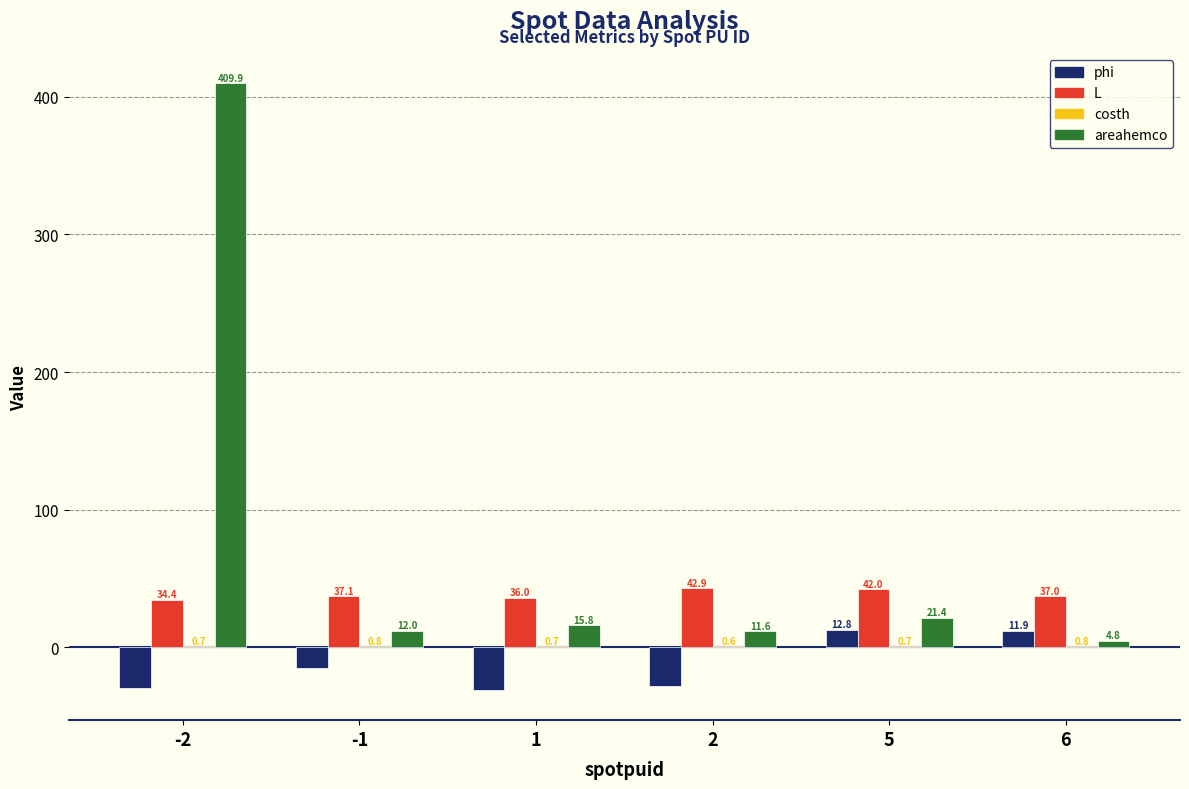

What is the average value of the phi series?

-13.2